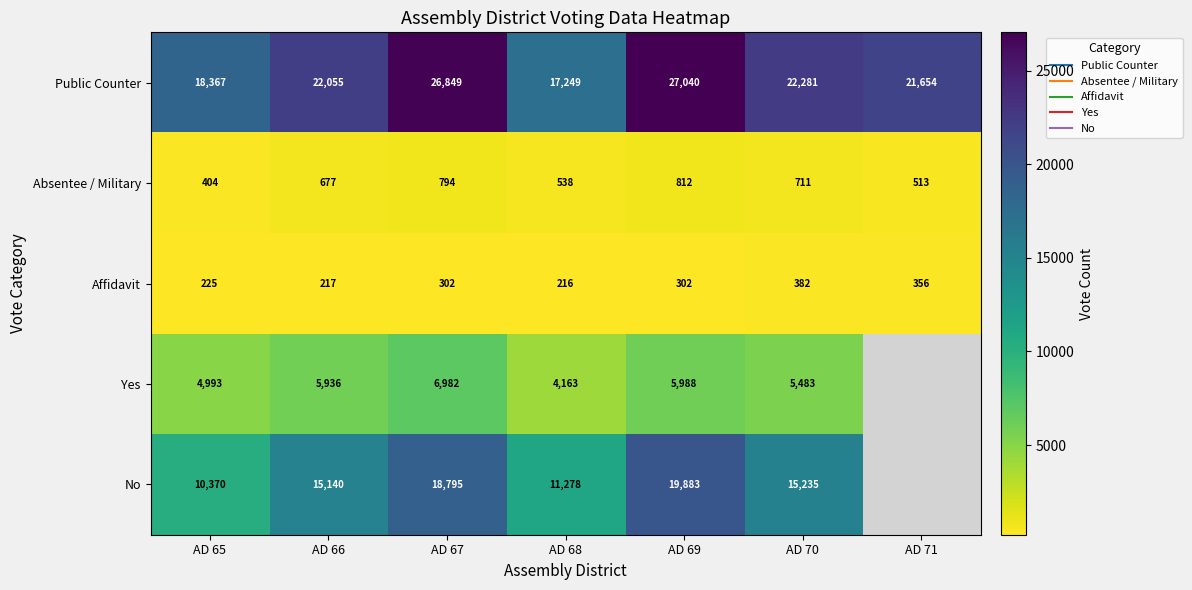

True or false: Public Counter has a value of 26849.0 at AD 67.

True